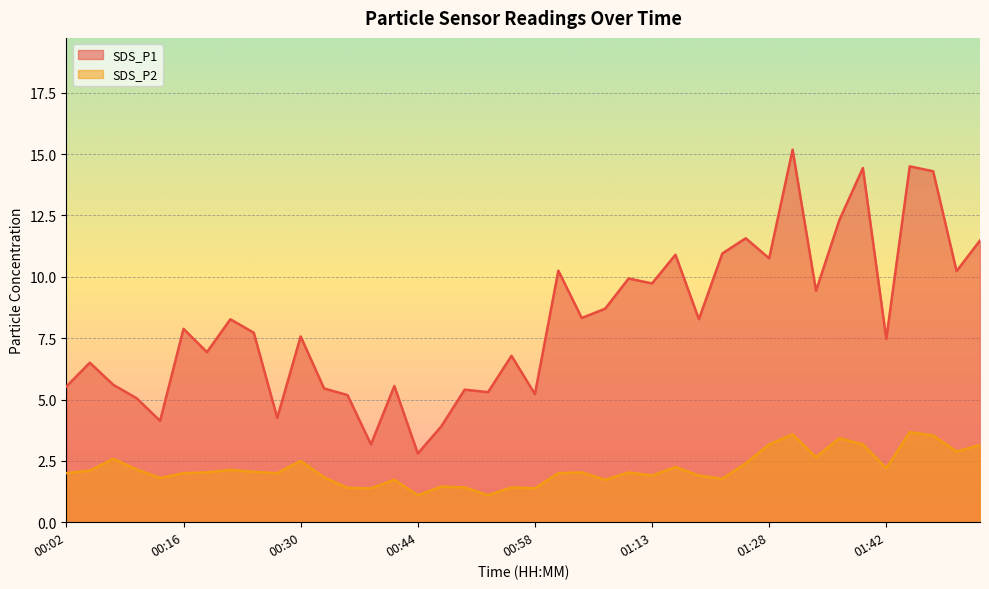

What is the difference between the highest and lowest values at 00:52?

4.2